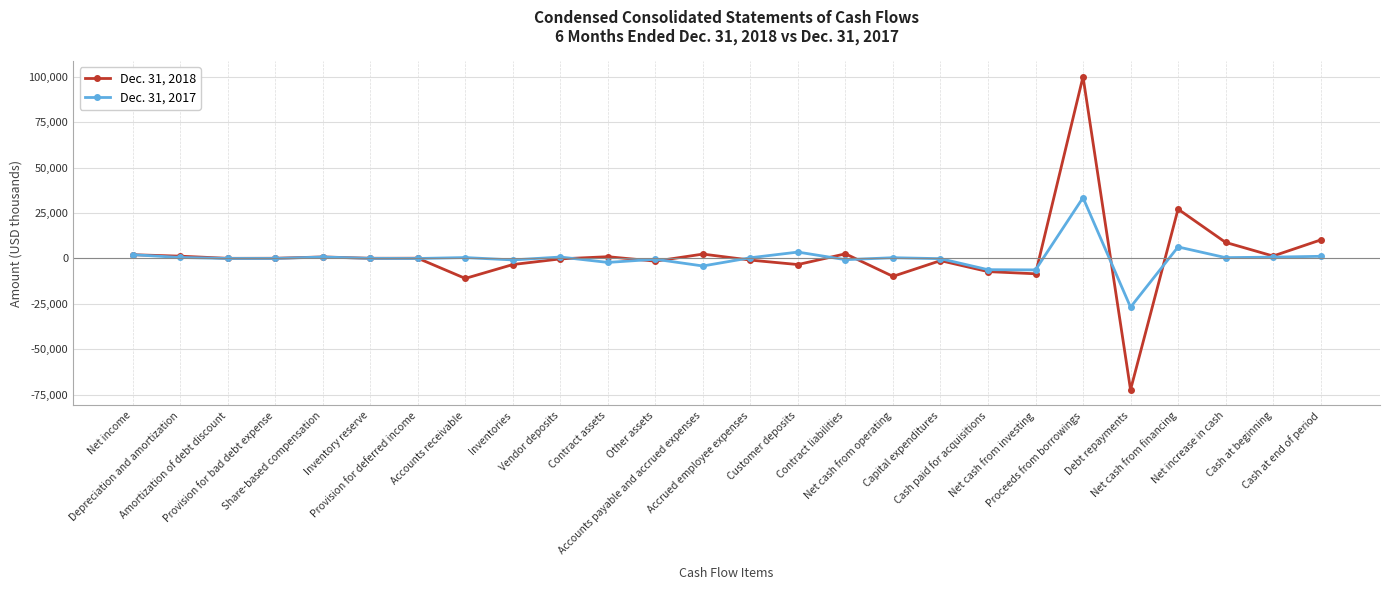

How many data points does each series have?

26